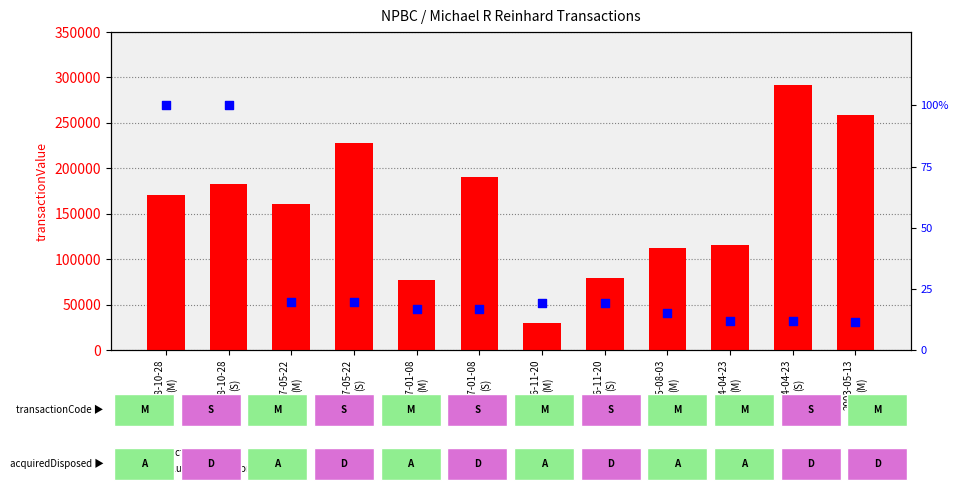

At how many categories does at least one series exceed 141283?

7